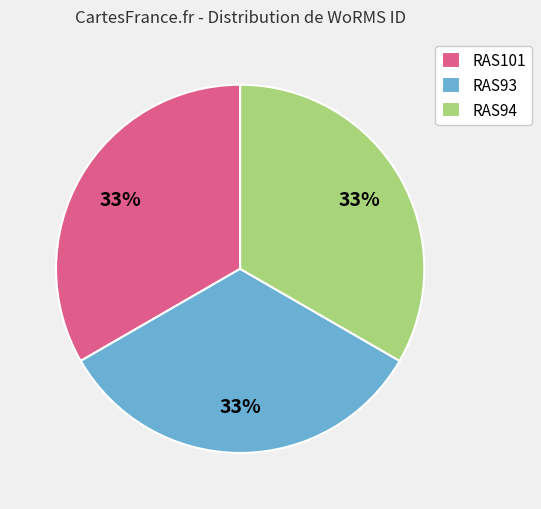

Do RAS101 and RAS94 together represent more than half of the pie?

Yes